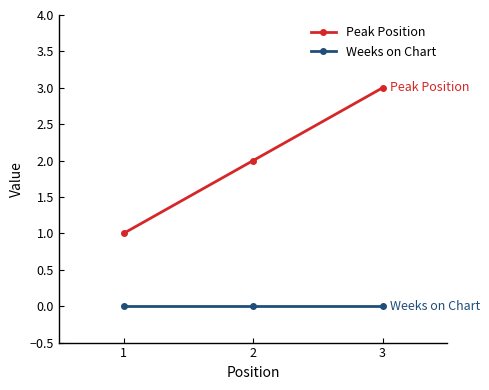

Reading left to right, list all the values displayed in this chart.

Peak Position: 1=1	2=2	3=3
Weeks on Chart: 1=0	2=0	3=0